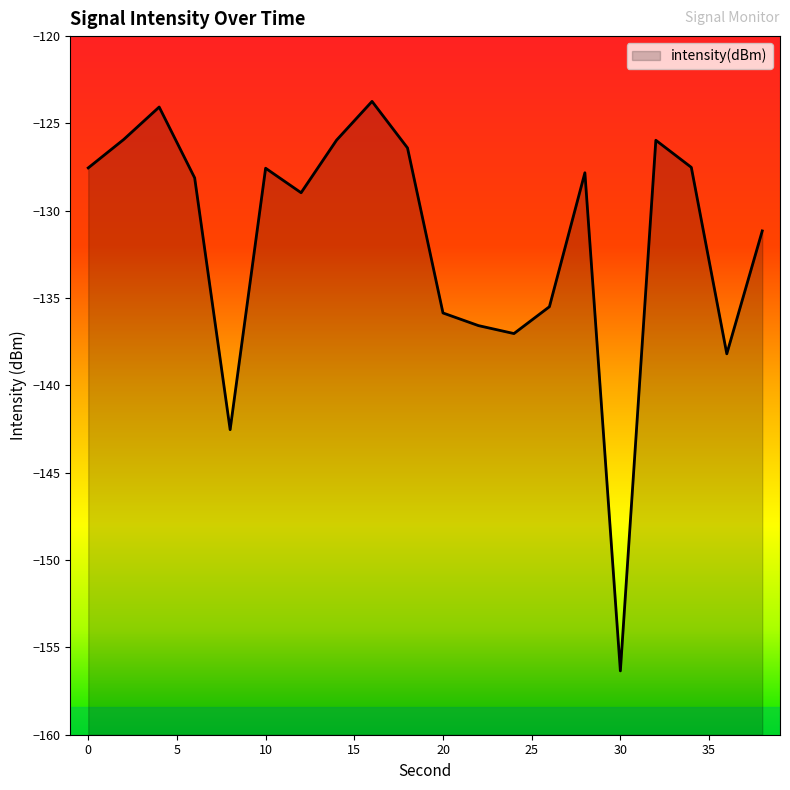

Reading left to right, extract all data points from this chart.

0=-127.5	2=-125.9	4=-124.1	6=-128.1	8=-142.5	10=-127.6	12=-129.0	14=-126.0	16=-123.7	18=-126.4	20=-135.9	22=-136.6	24=-137.0	26=-135.5	28=-127.8	30=-156.3	32=-126.0	34=-127.5	36=-138.2	38=-131.2